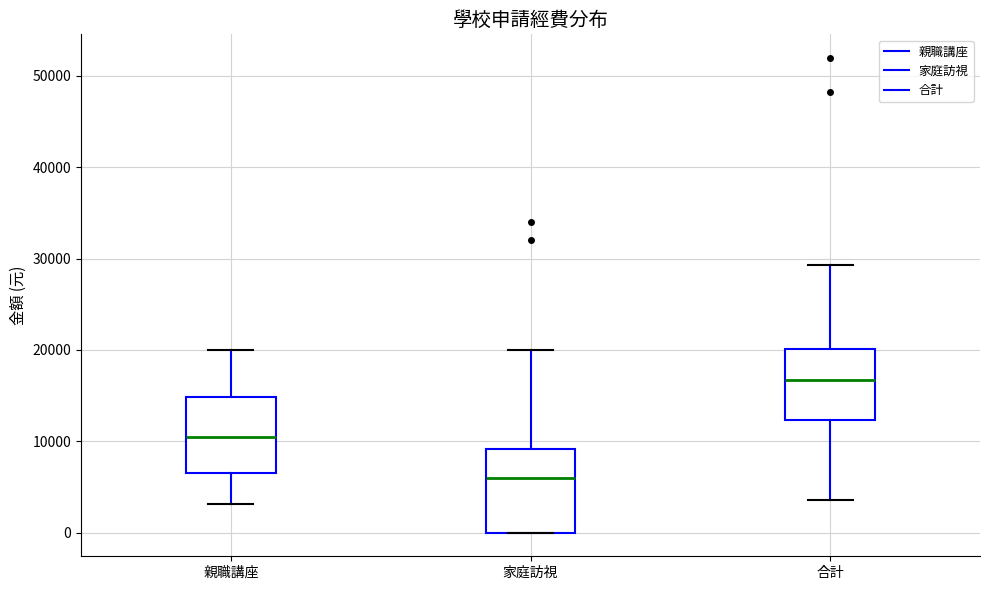

Where is the upper edge of the box for 家庭訪視 on the y-axis? The values are not printed on the chart, so give them approximately, as read against the axis.

9000